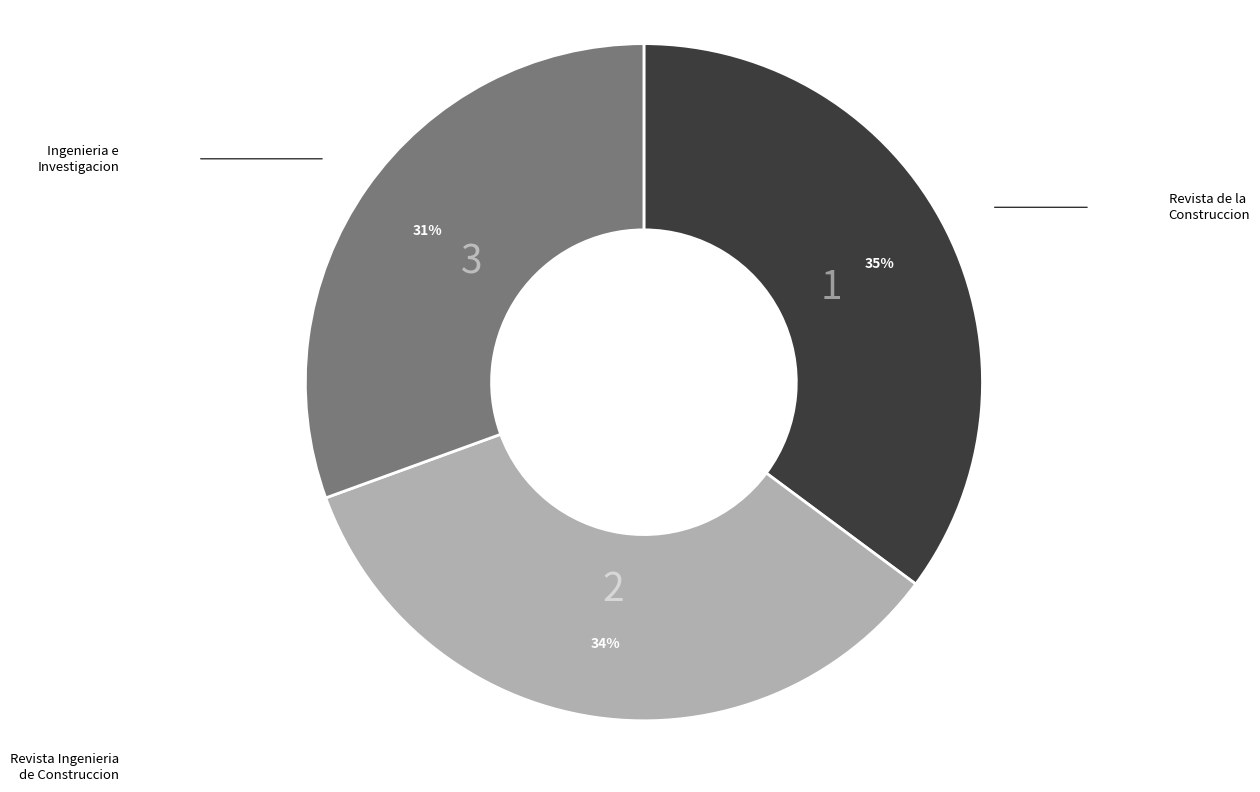

To the nearest percent, what is the average slice percentage?

33%